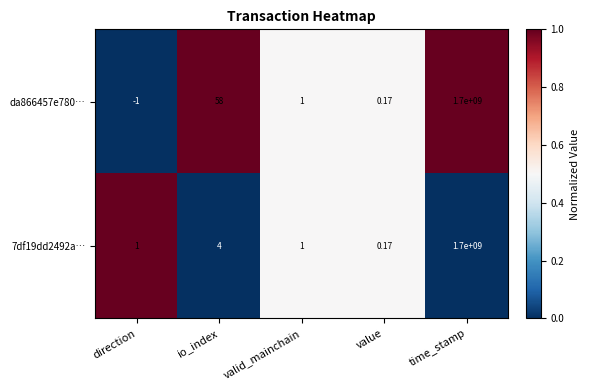

Where does the da866457e780… series first go above 1?

io_index